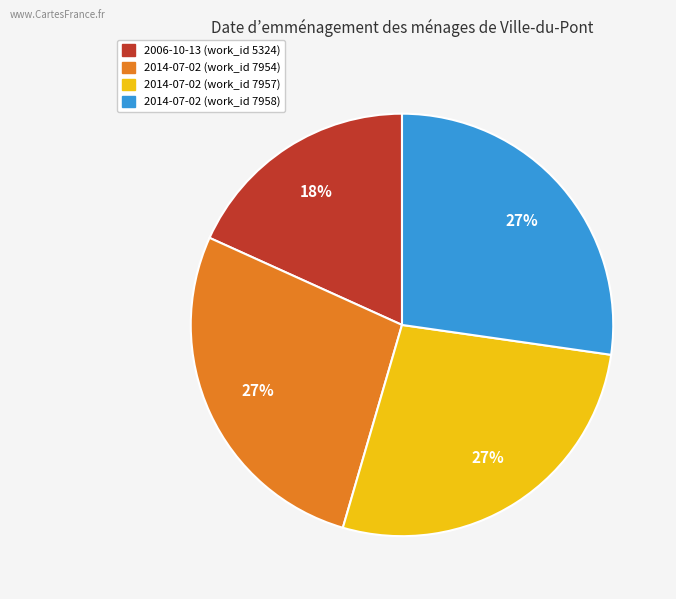

Is there any slice that represents more than half of the pie?

No